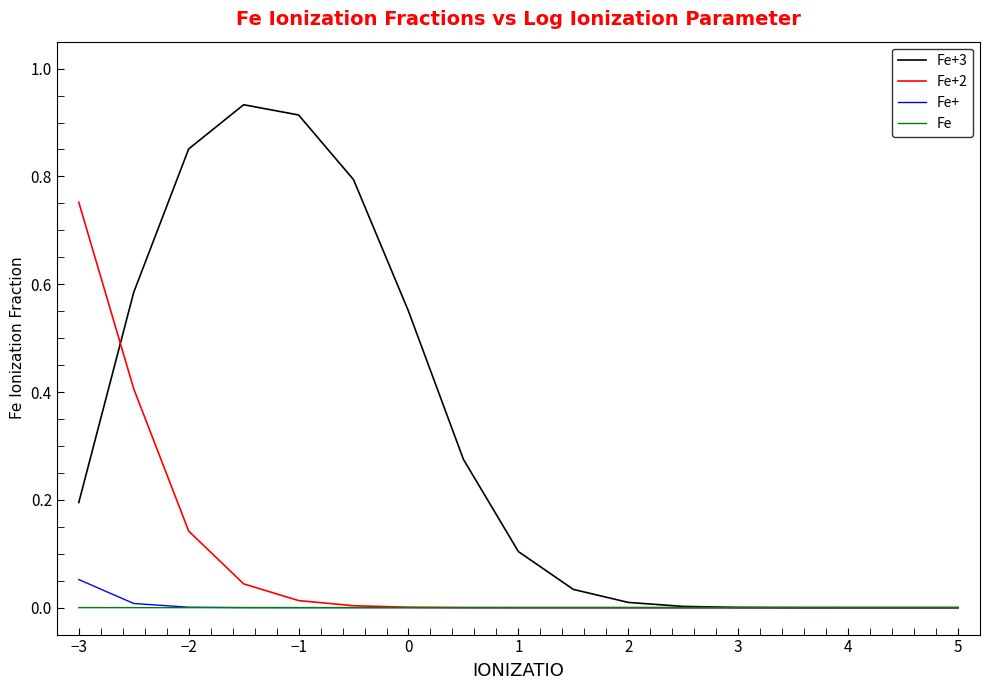

Which series has the widest spread of values?

Fe+3